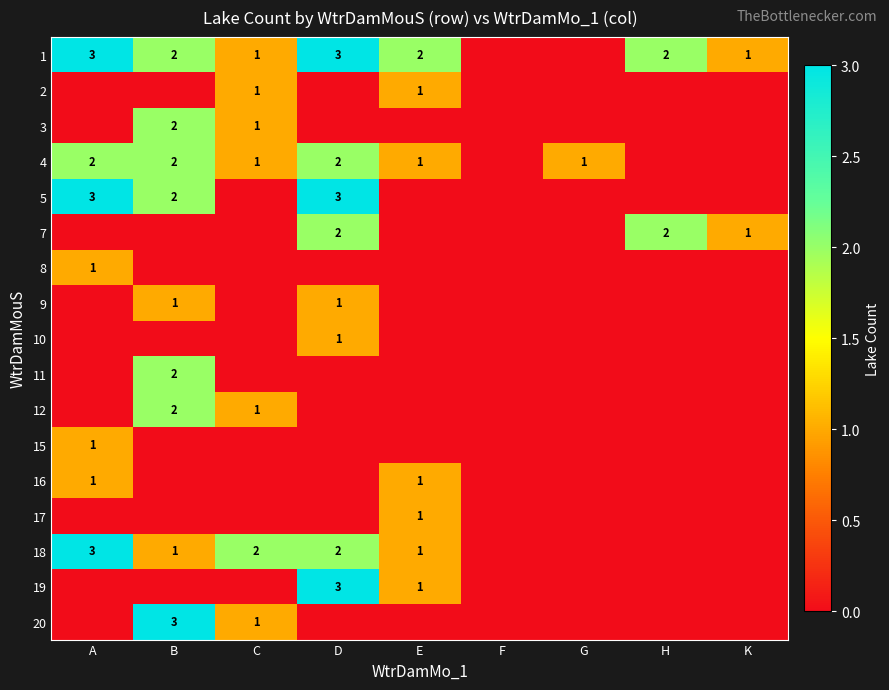

The 1 series shows 0 at C. True or false?

False